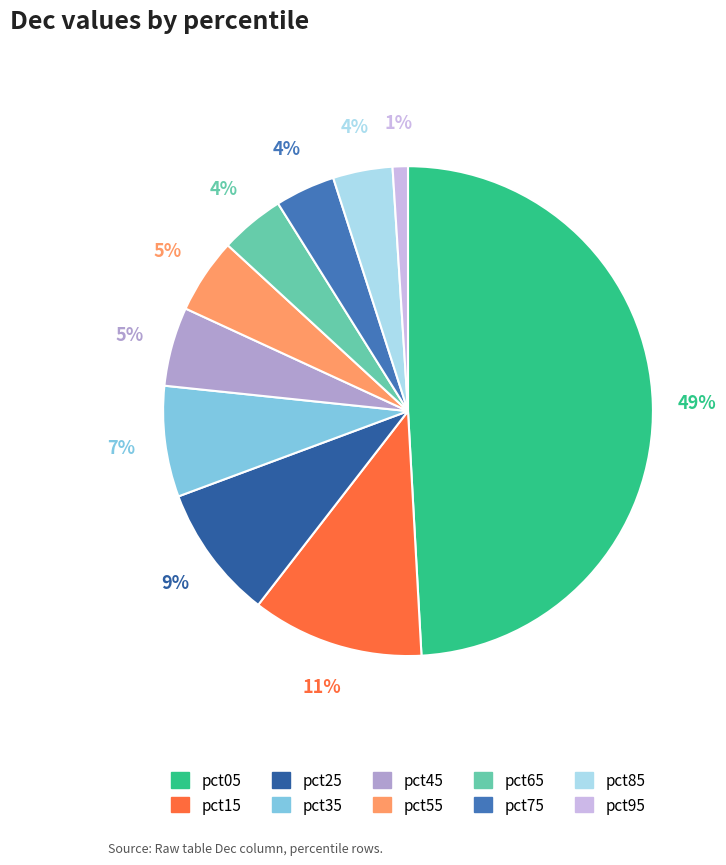

The pct45 slice represents 16% of the pie. True or false?

False